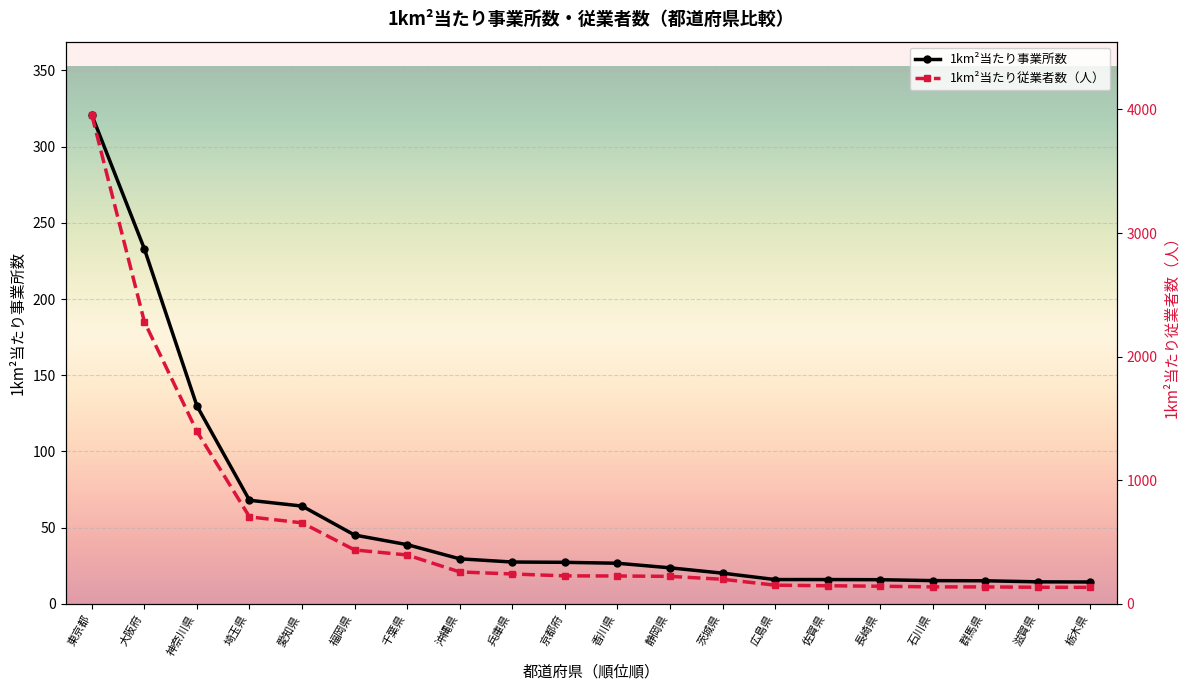

True or false: 1km2_workers has more than 1 interior local peaks.

False